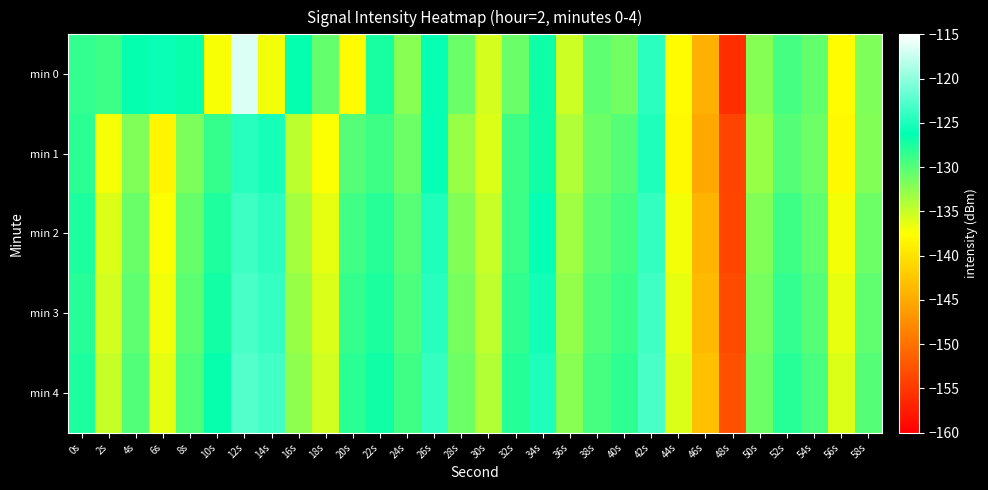

At 8s, list the series in order from smallest to largest.

min 1, min 2, min 3, min 4, min 0